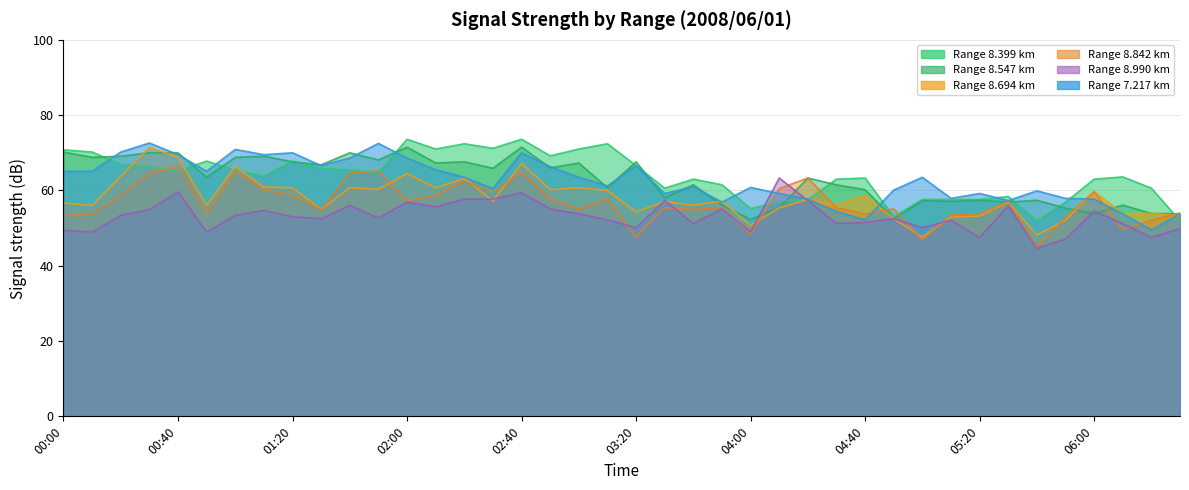

At 05:00, list the series in order from smallest to largest.

8.842, 8.694, 8.990, 8.547, 8.399, 7.217